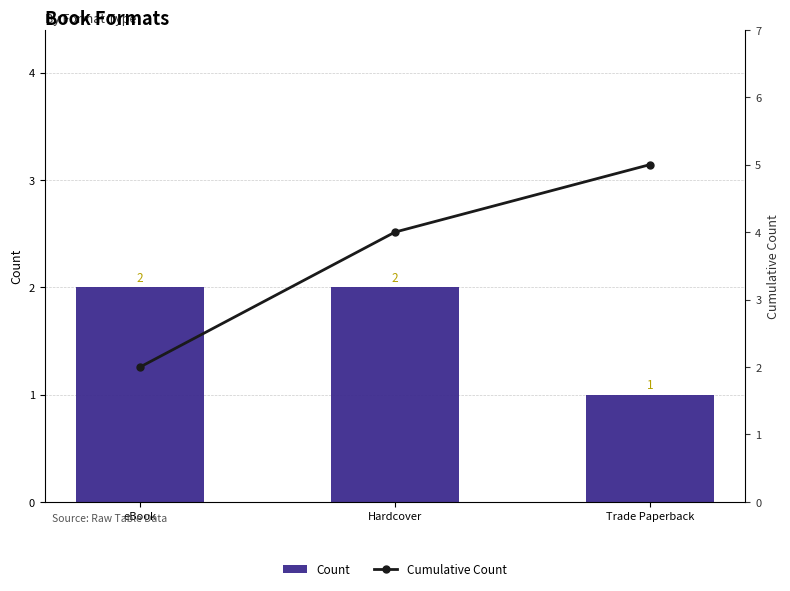

How many data points in Count are less than 2?

1